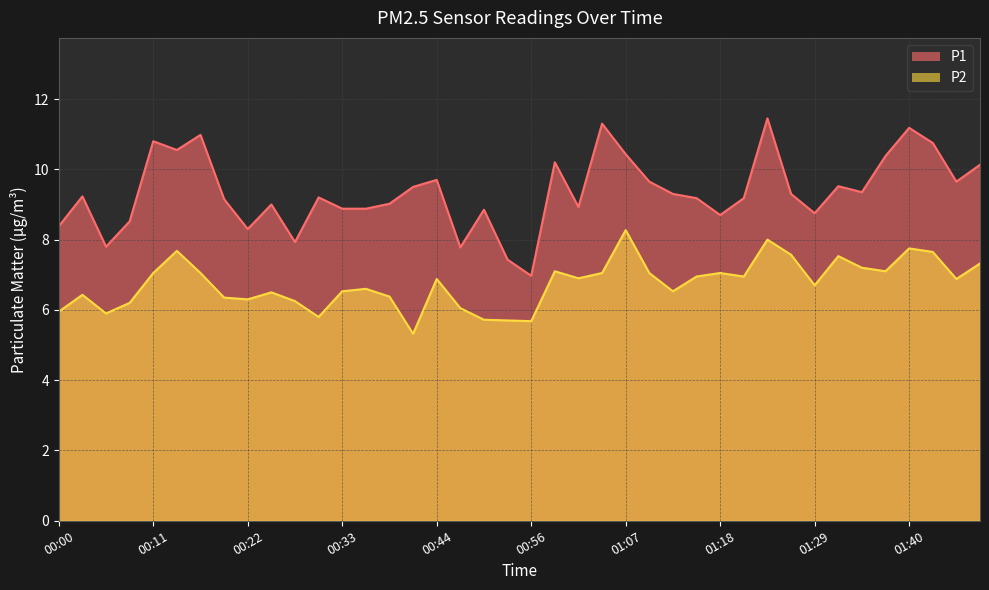

What are all the series names shown in the legend?

P1, P2